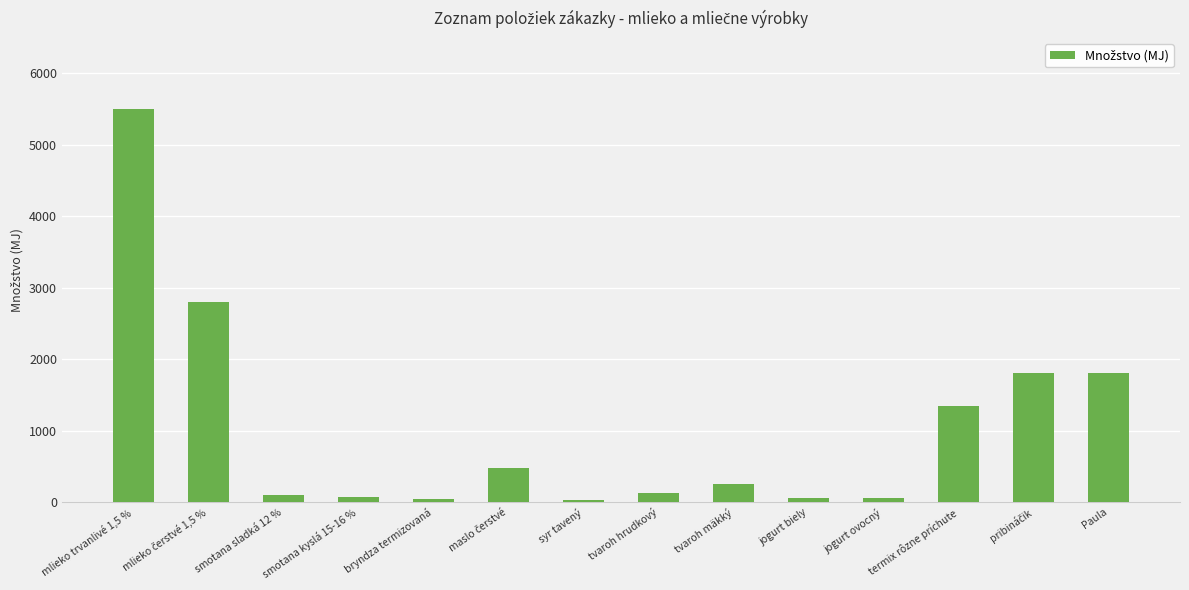

Is it true that the value at mlieko trvanlivé 1,5 % is 3045?

False